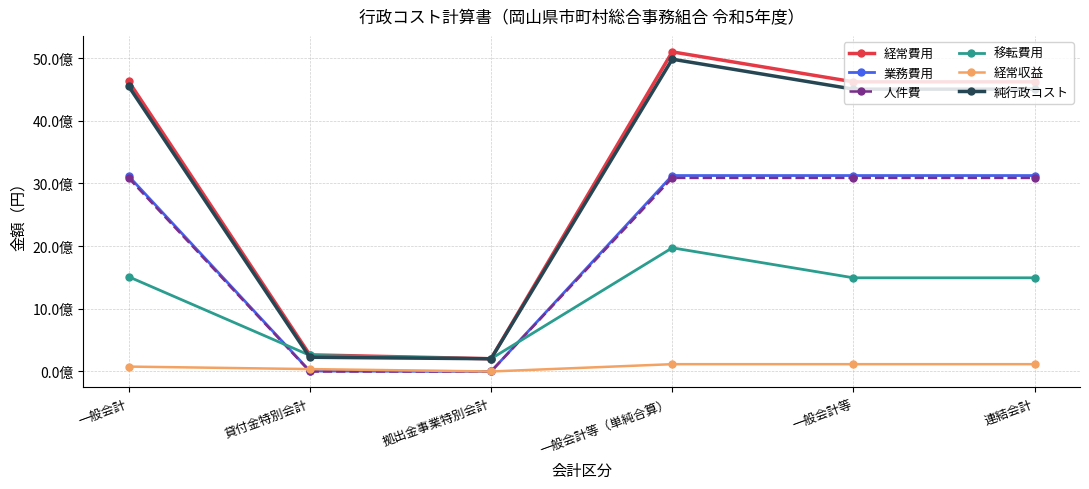

What is the value of the 経常収益 point at the 5th from the left?

116808628